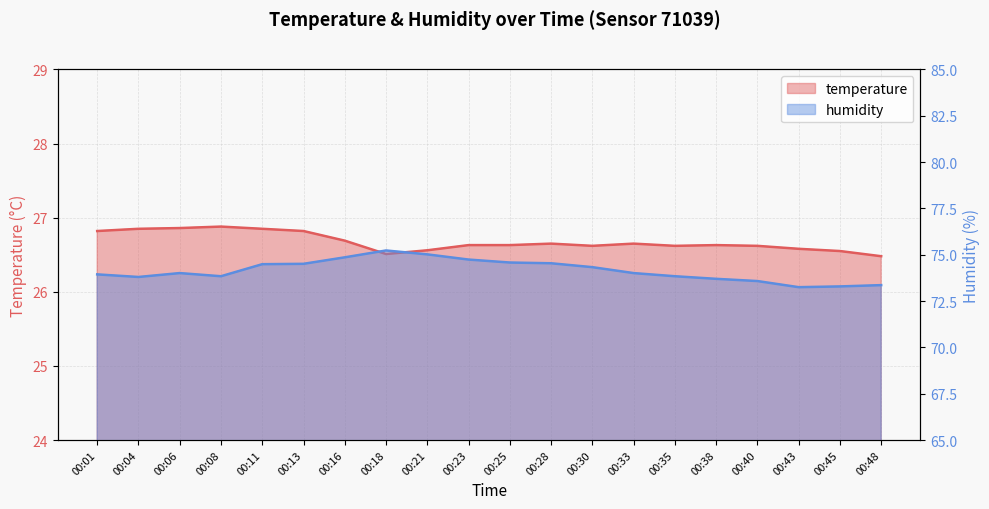

Which category has the highest value in the humidity series?

00:18